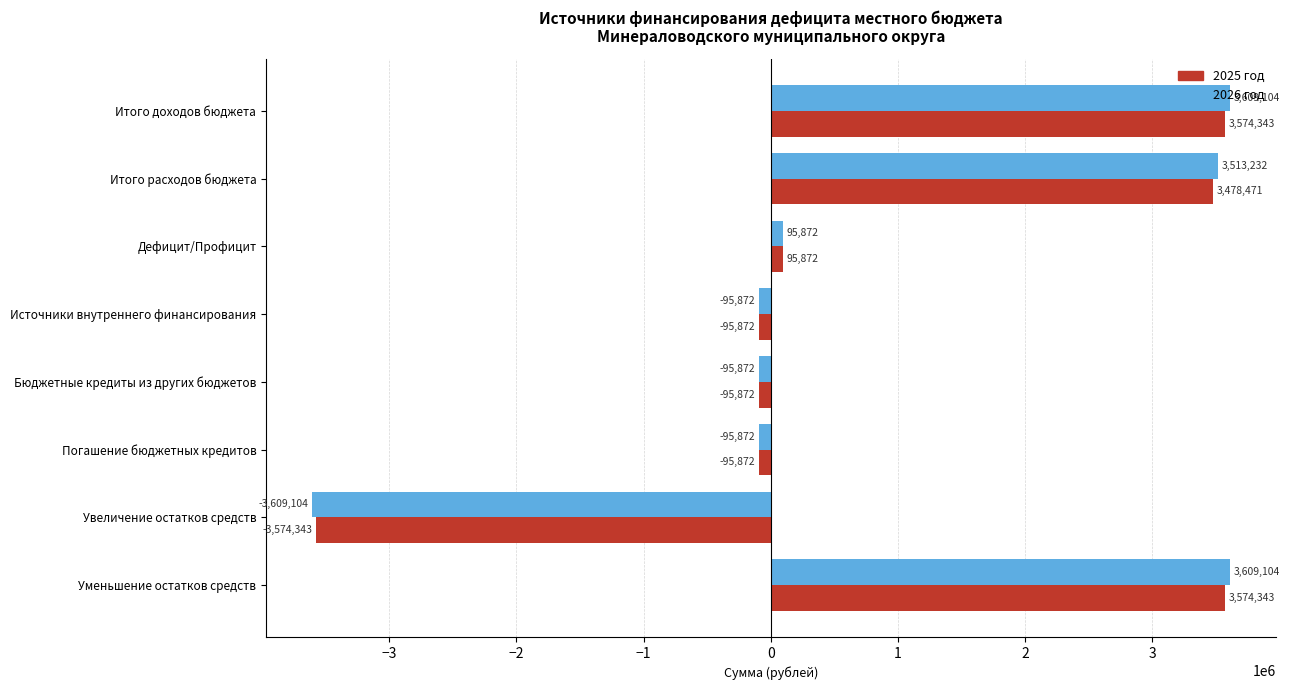

What value does the 2026 год series have at Уменьшение остатков средств?

3609103.9